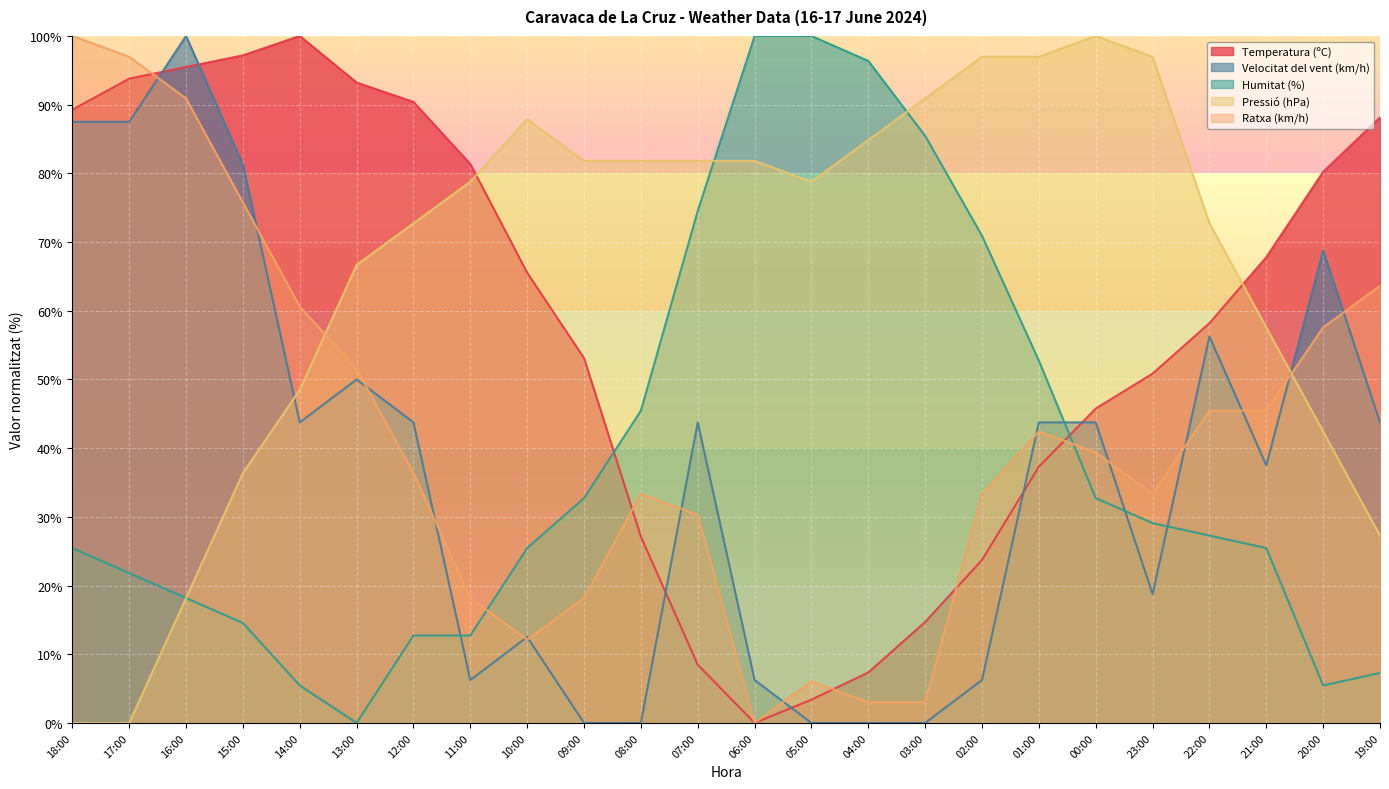

Which series has the largest range (max minus min)?

Temperatura (ºC)